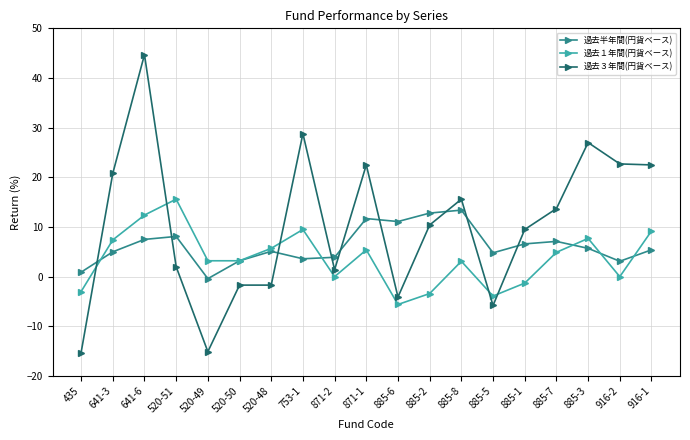

Which series has the widest spread of values?

過去３年間(円貨ベース)